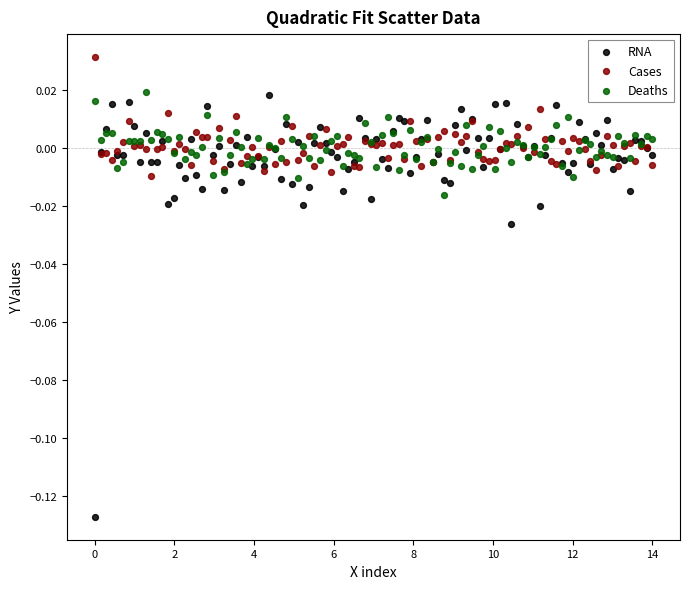

Which series has the widest spread of Y values?

RNA